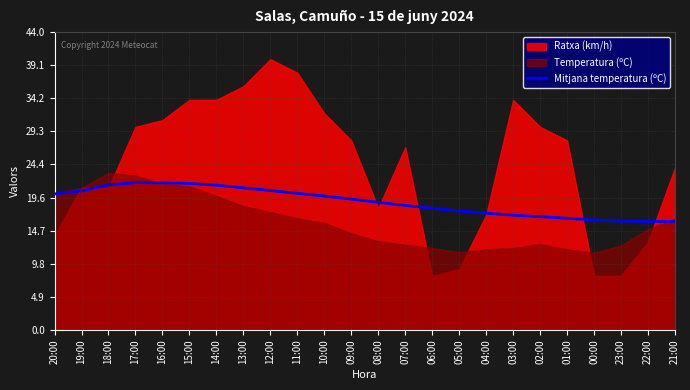

What is the maximum value for Mitjana temperatura (ºC)?

21.8